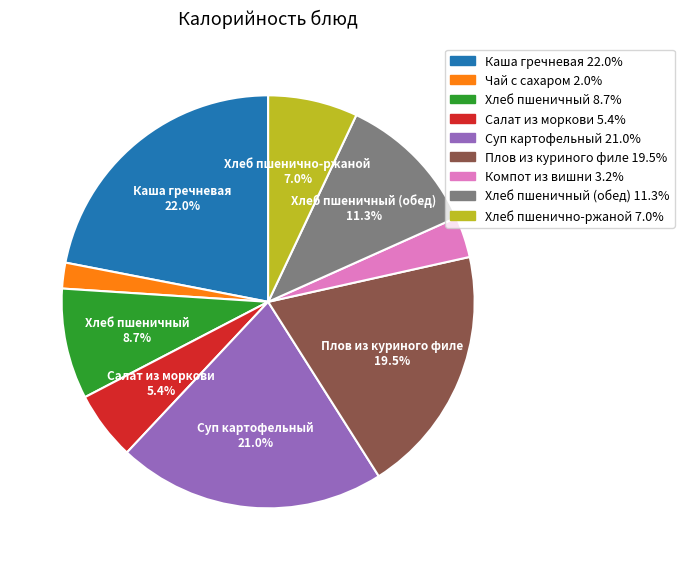

Is there a majority slice in this chart?

No